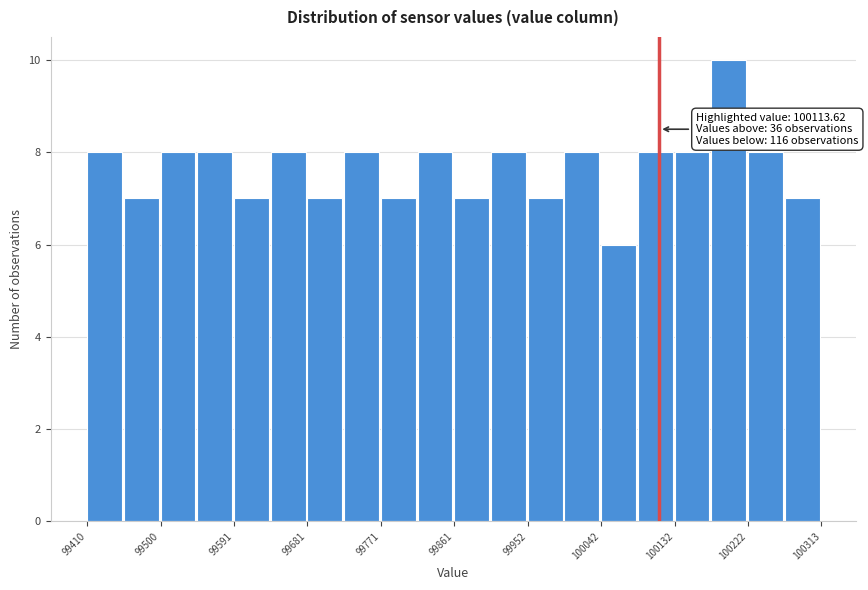

Which range on the x-axis has the tallest bar?

100180 to 100220